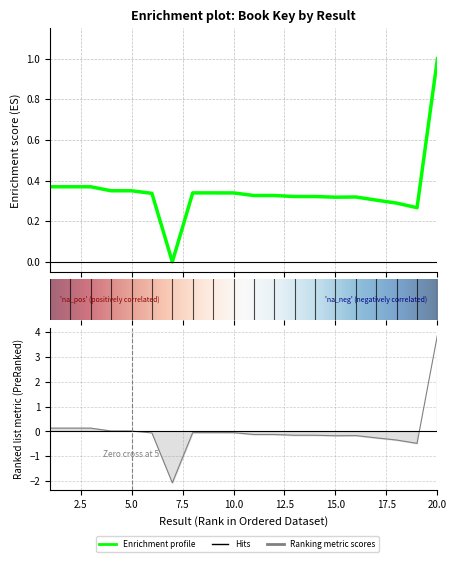

What is the change in value from 2 to 18?

-0.1